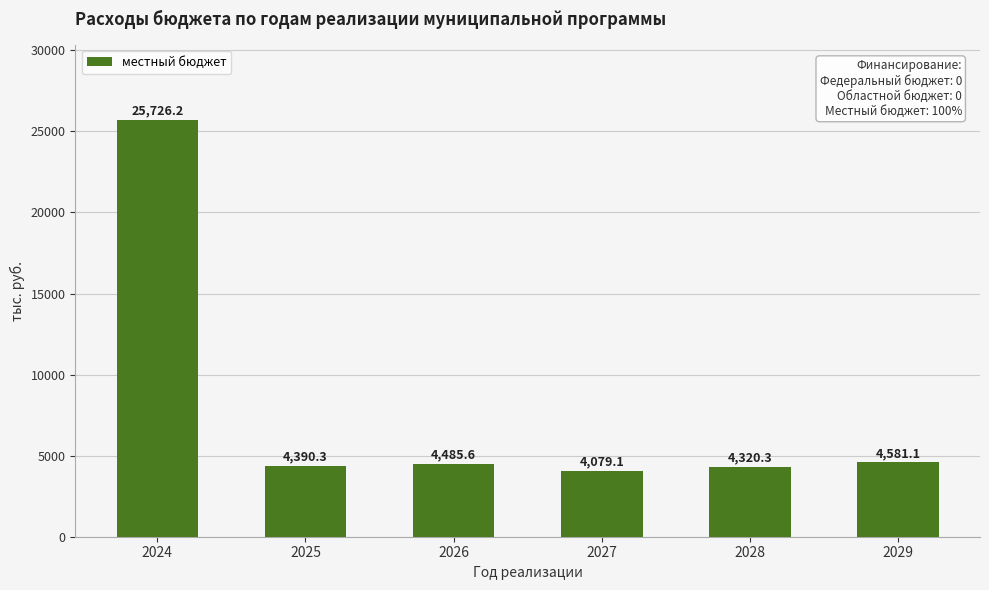

The value at 2024 is 42869.9. True or false?

False